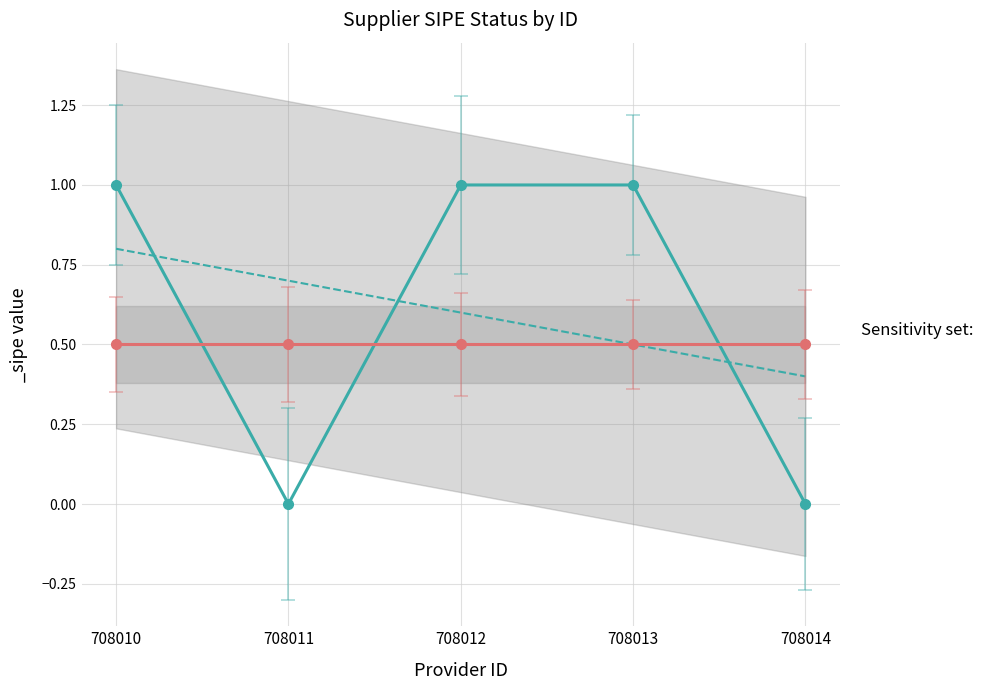

List the labels in order of value, largest first.

708010, 708012, 708013, 708011, 708014